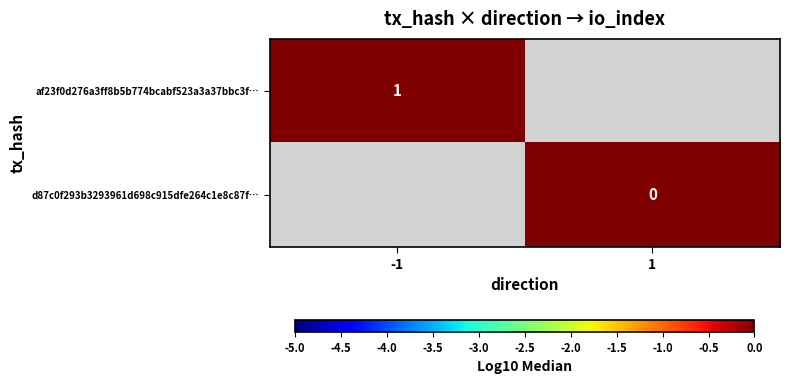

List the labels in order of af23f0d276a3ff8b5b774bcabf523a3a37bbc3f… value, smallest first.

-1, 1